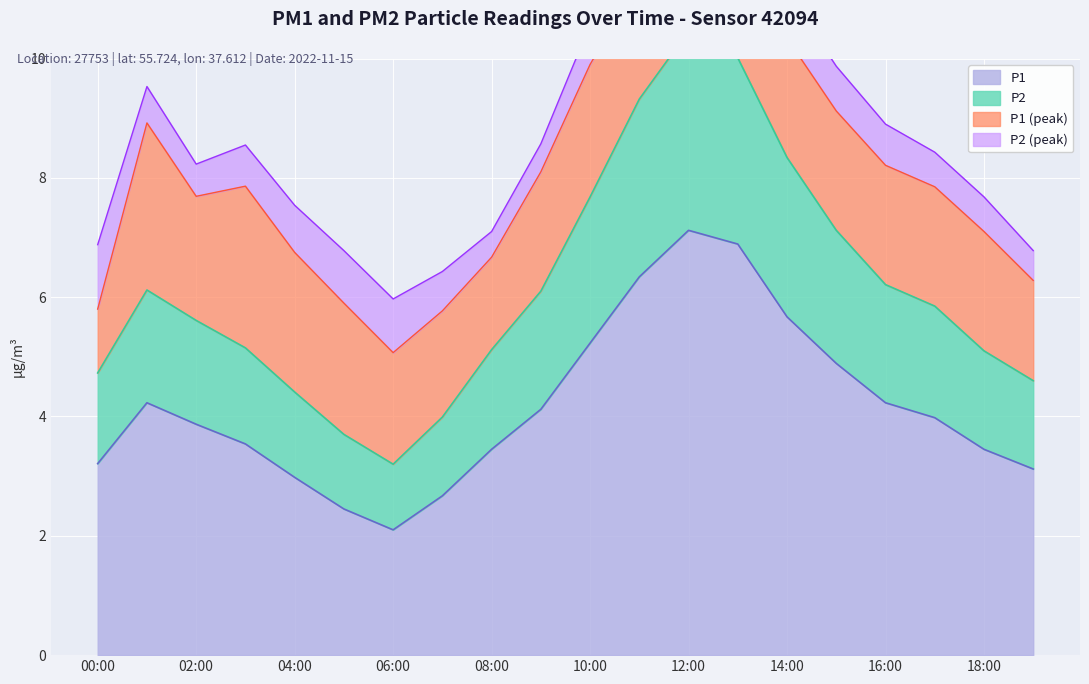

At which label does P1 reach its minimum?

06:00